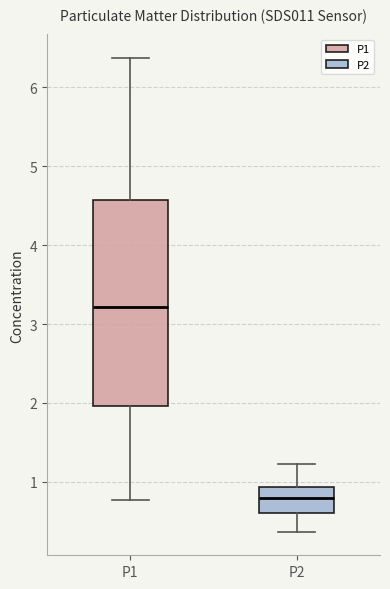

Which box is the tallest, from its lower edge to its upper edge?

P1